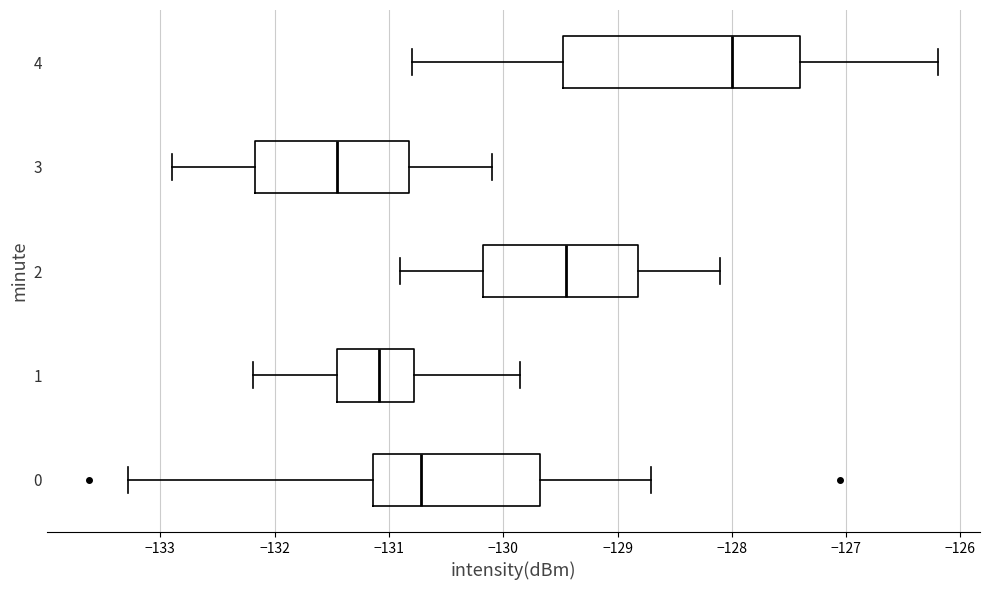

Reading bottom to top, read every box against the x-axis: the position of its median line, the range the box covers, and the ends of its whiskers. The values are not printed on the chart, so give them approximately, as read against the axis.

0: median -130.7, box -131.1 to -129.7, whiskers -133.3 to -128.7
1: median -131.1, box -131.5 to -130.8, whiskers -132.2 to -129.8
2: median -129.4, box -130.2 to -128.8, whiskers -130.9 to -128.1
3: median -131.4, box -132.2 to -130.8, whiskers -132.9 to -130.1
4: median -128.0, box -129.5 to -127.4, whiskers -130.8 to -126.2